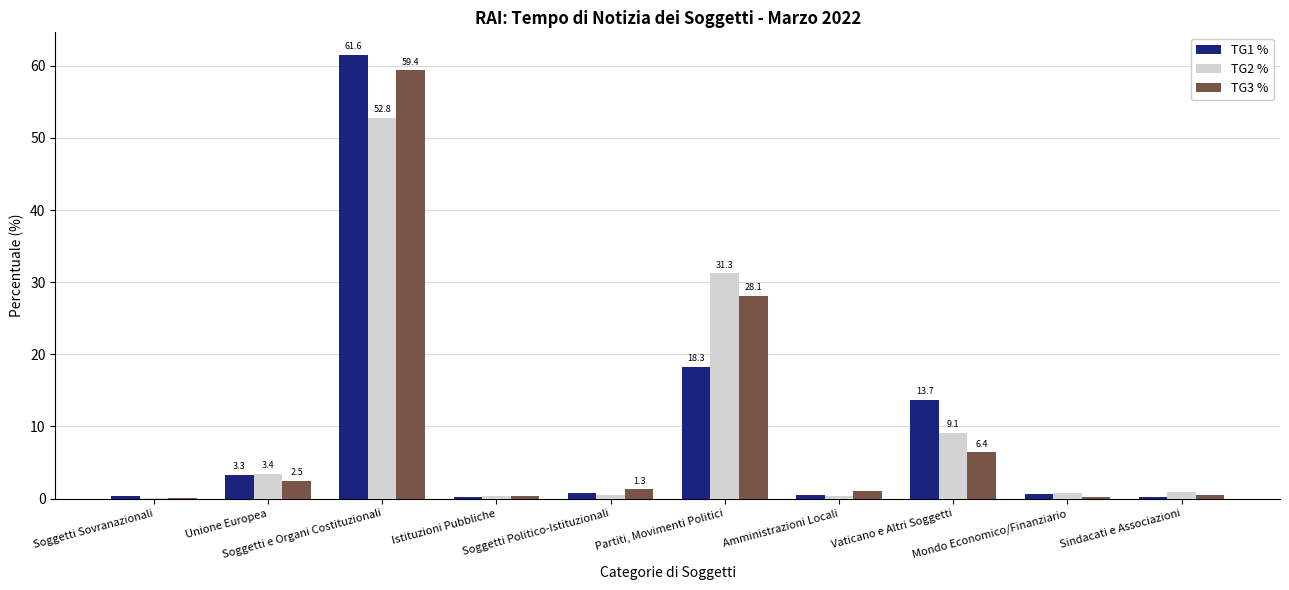

What is the maximum value for TG3 %?

59.4